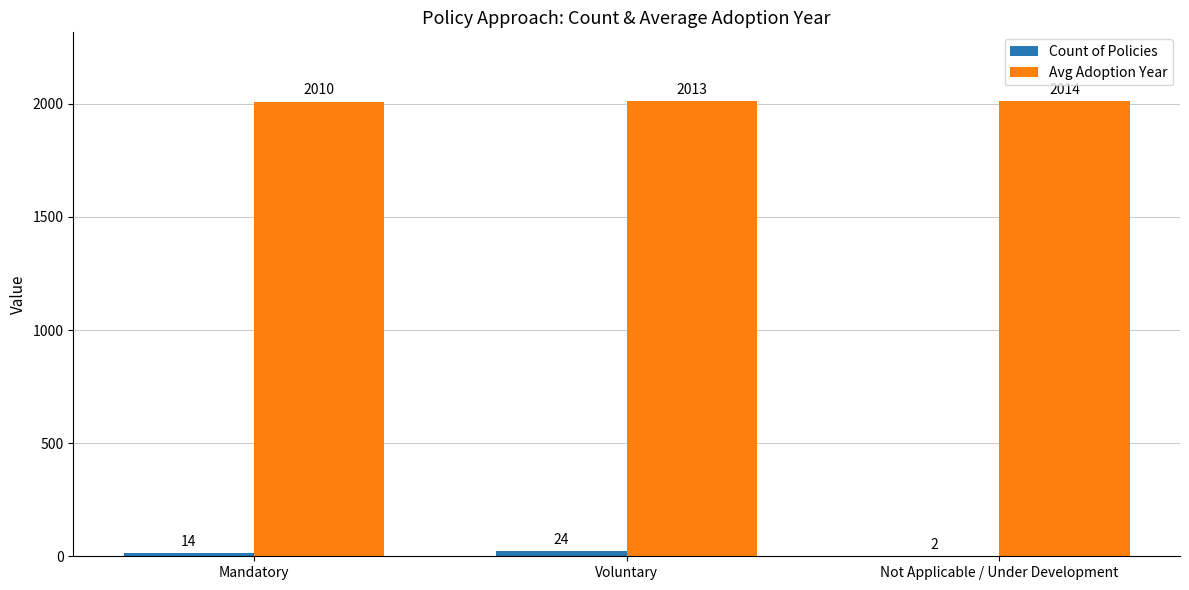

Which category has the highest value in the Count of Policies series?

Voluntary